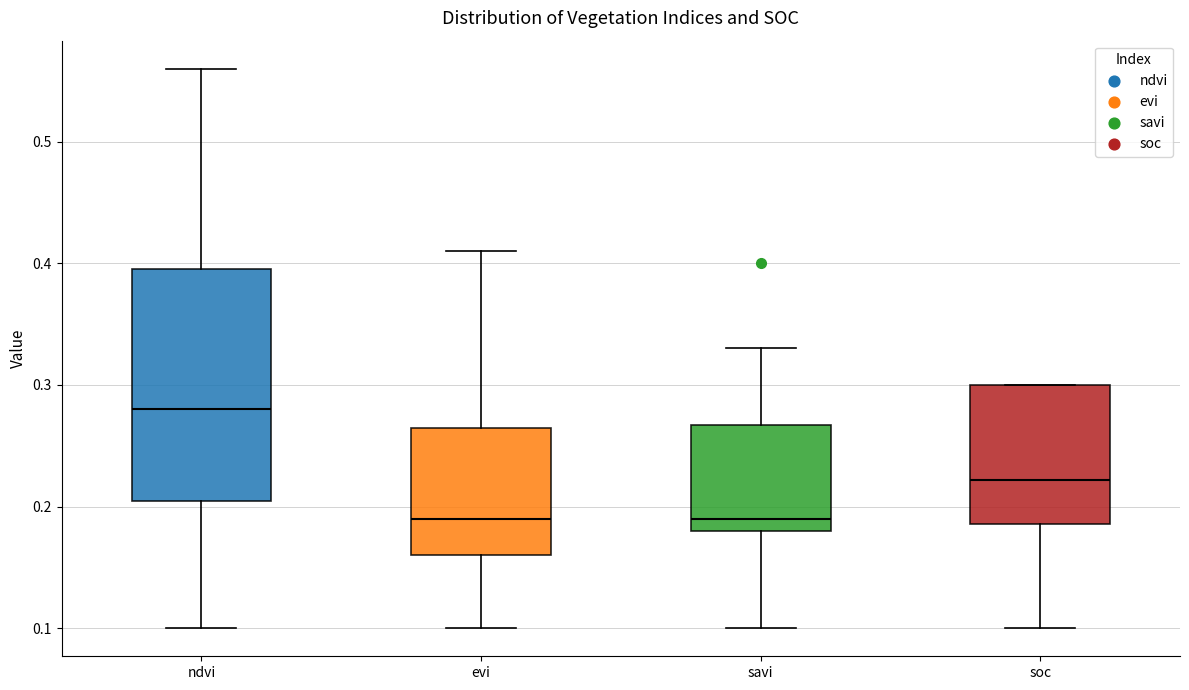

Which box is the tallest, from its lower edge to its upper edge?

ndvi